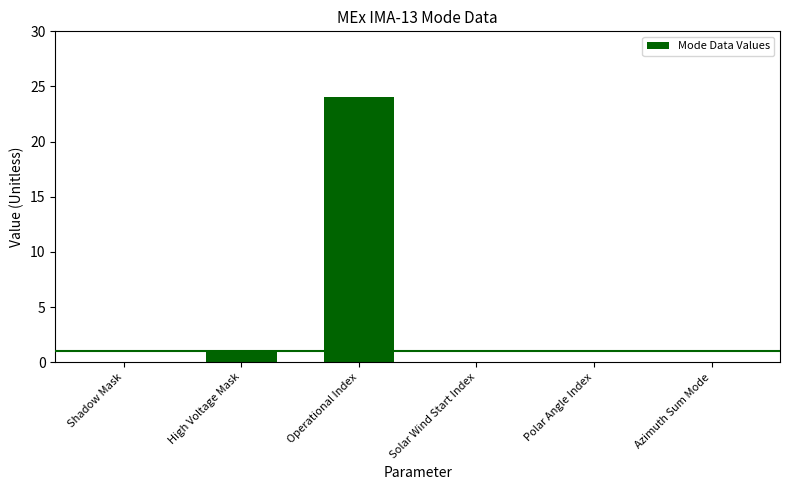

The value at Shadow Mask is 0. True or false?

True